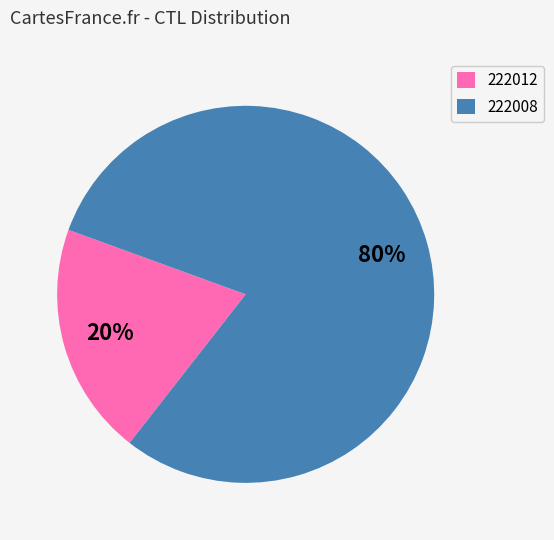

The 222008 slice represents 72% of the pie. True or false?

False